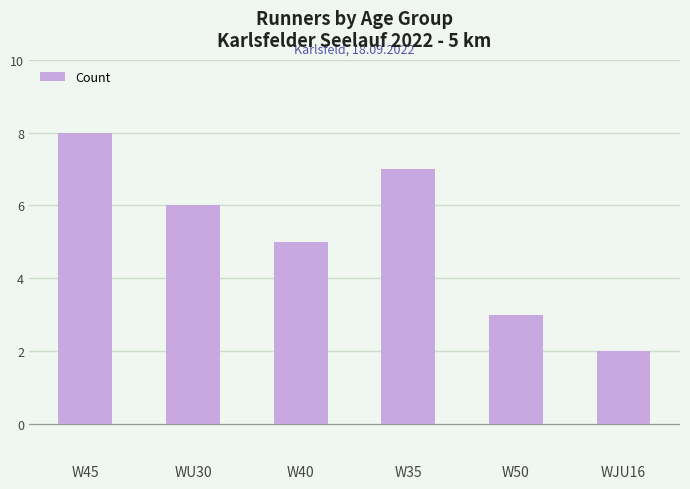

Where does the data first go above 6?

W45